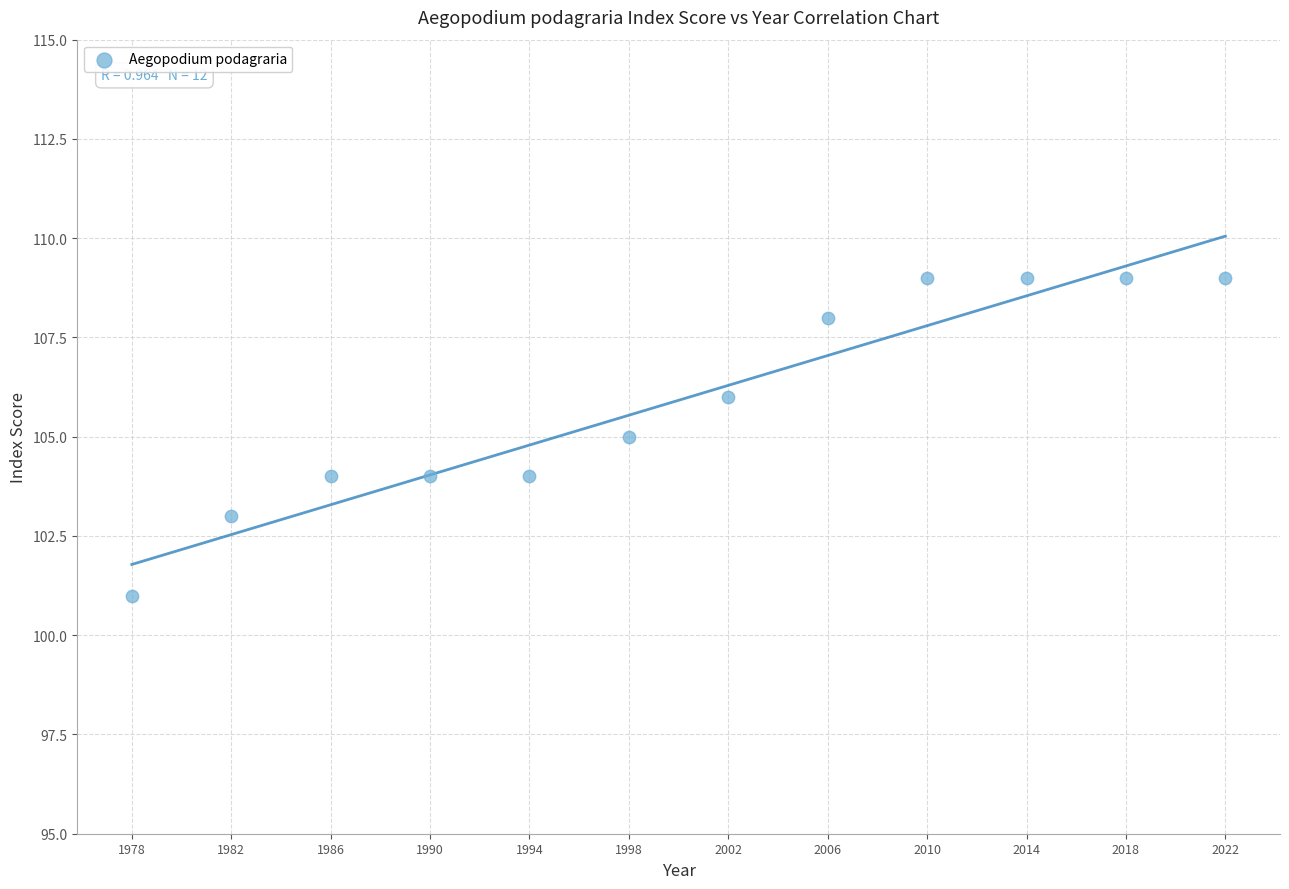

What is the average X value?

2000